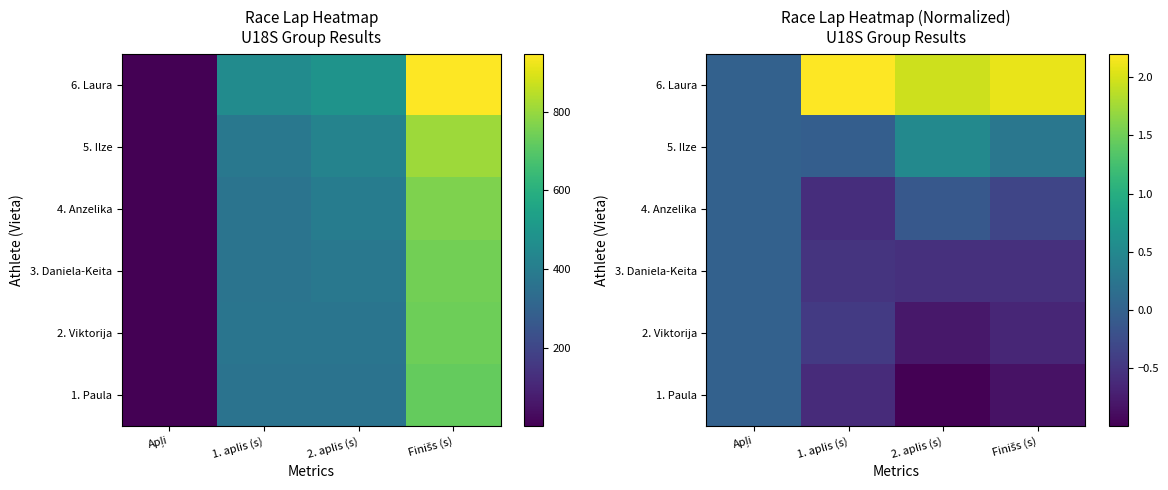

The 4. Anzelika series shows -0.3 at Finišs (s). True or false?

True